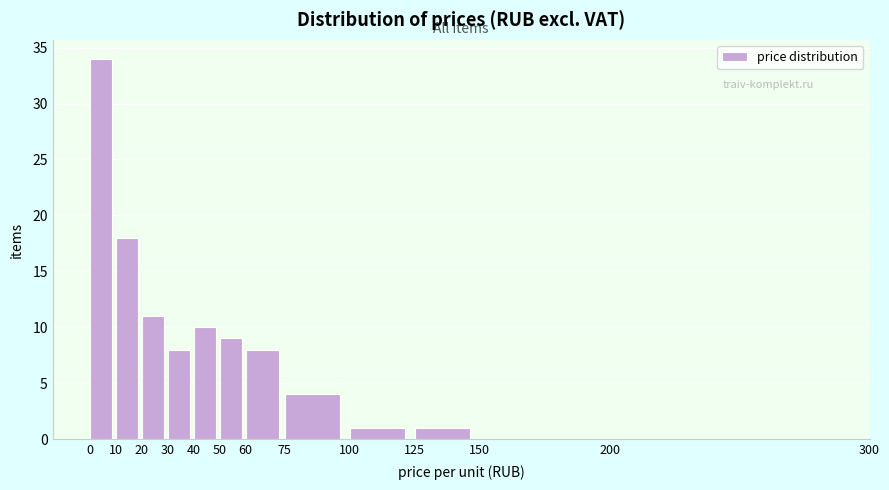

Which range on the x-axis has the tallest bar?

0 to 10